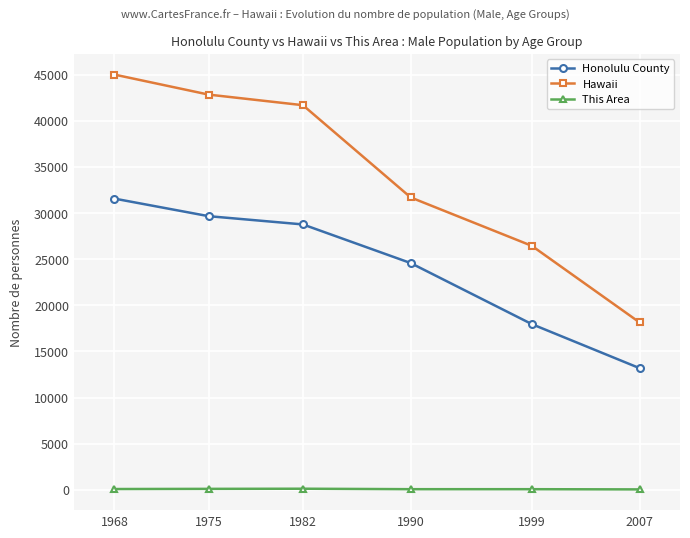

What value does the Hawaii series have at 1975?

42847